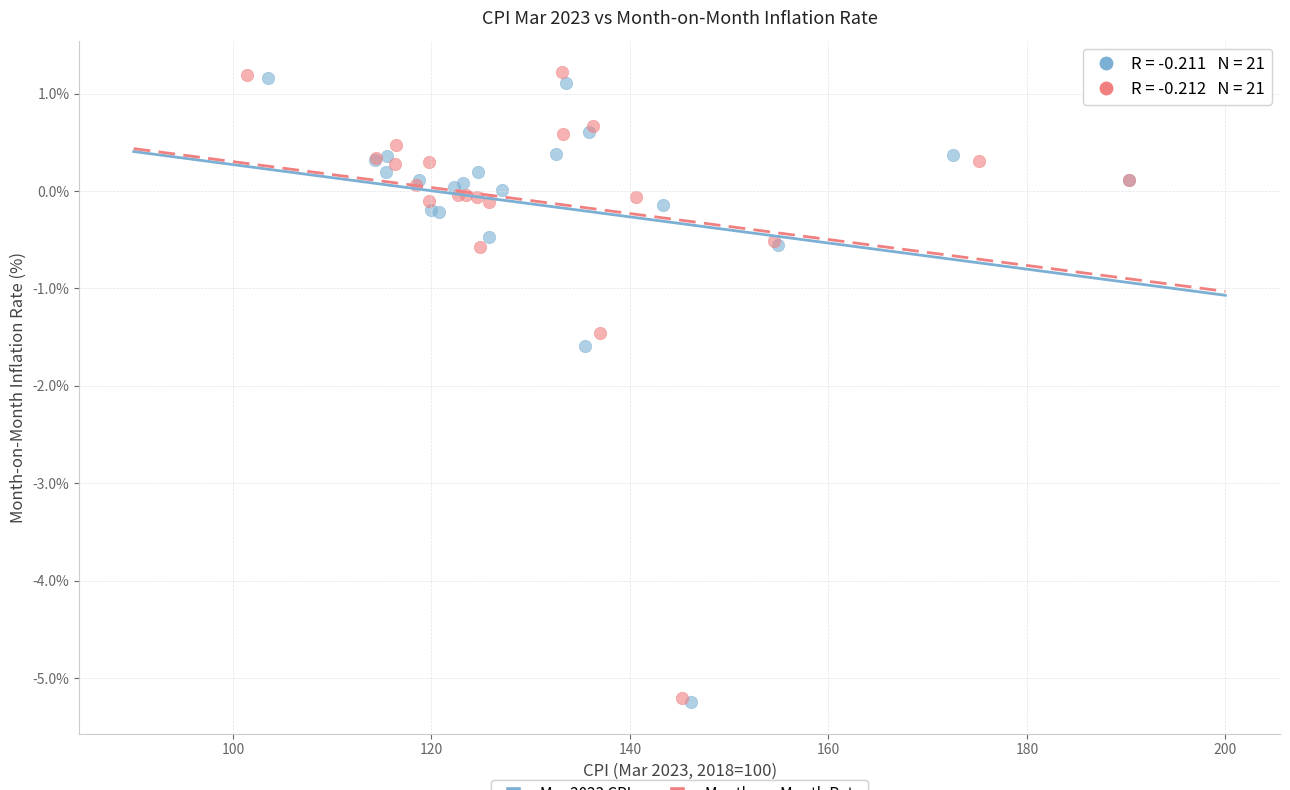

Which series contains the highest Y value?

Month-on-Month Rate